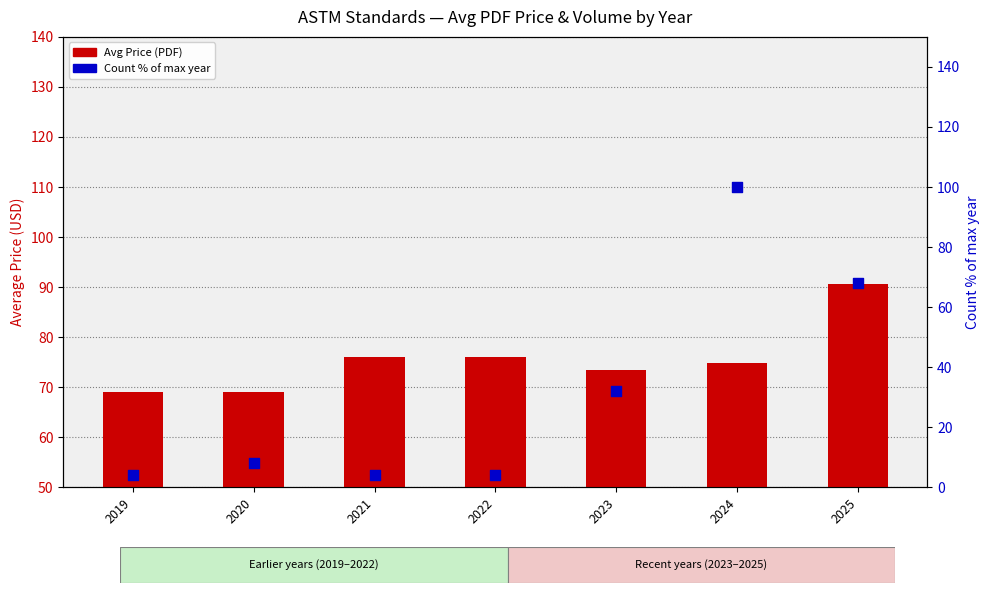

Which series reaches the maximum Y coordinate?

Count % of max